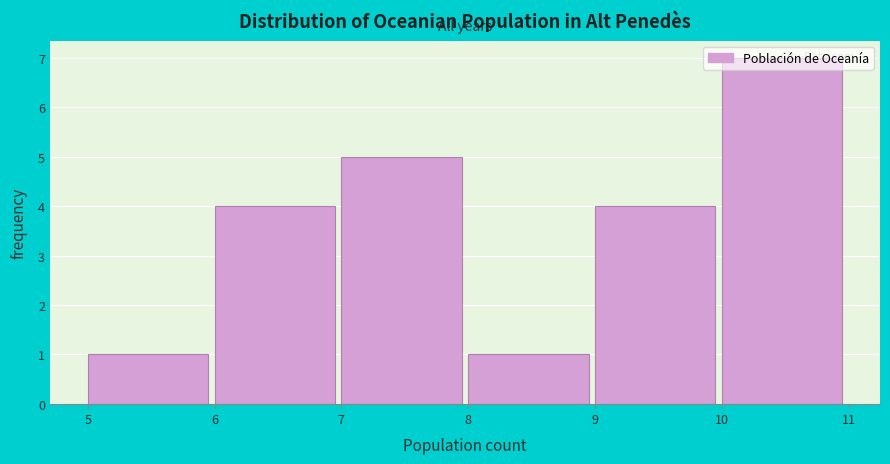

Reading left to right, transcribe this chart: for each bar, give the range it covers on the x-axis and its height. The values are not printed on the chart, so give them approximately, as read against the axis.

5 to 6: 1
6 to 7: 4
7 to 8: 5
8 to 9: 1
9 to 10: 4
10 to 11: 7